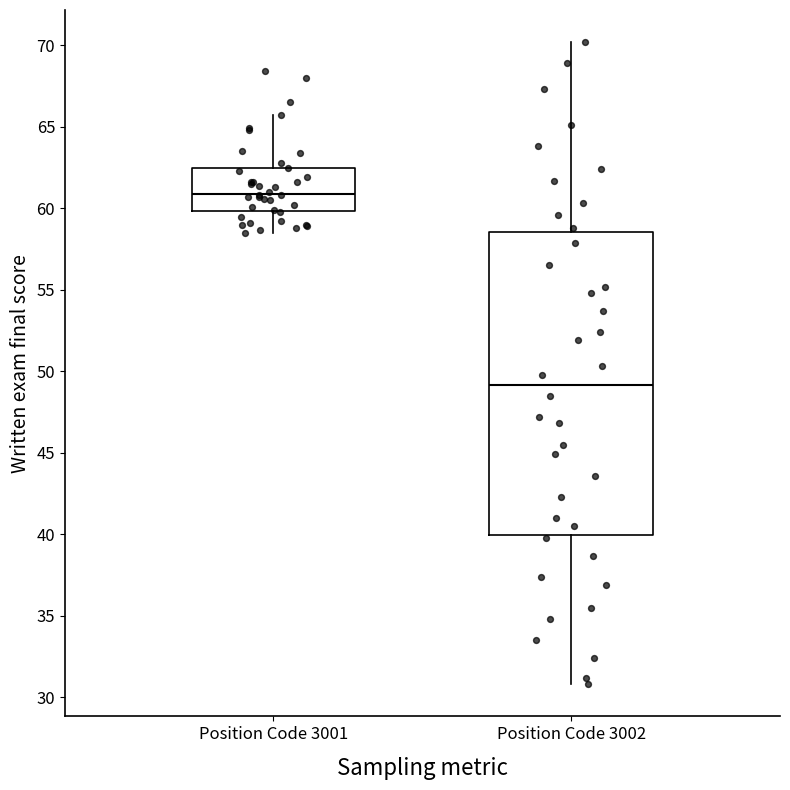

Reading left to right, transcribe this box plot: for each box, give where its median line is, the range the box spans, and where its two whiskers end, as read against the y-axis. The values are not printed on the chart, so give them approximately, as read against the axis.

Position Code 3001: median 61.0, box 60.0 to 62.5, whiskers 58.5 to 65.5
Position Code 3002: median 49.0, box 40.0 to 58.5, whiskers 31.0 to 70.0